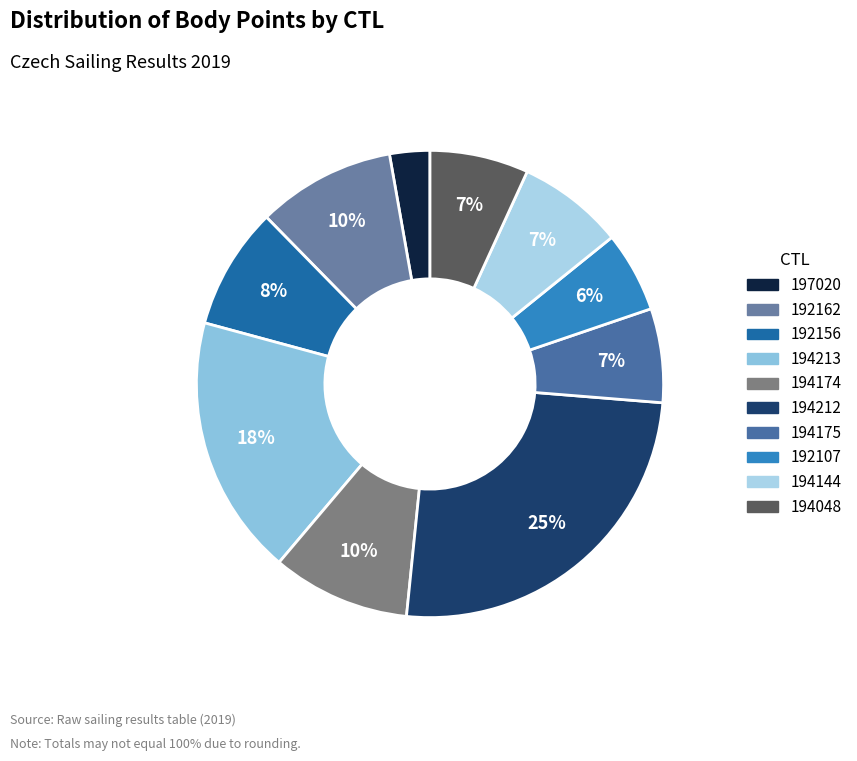

True or false: 192156 accounts for 1% of the total.

False